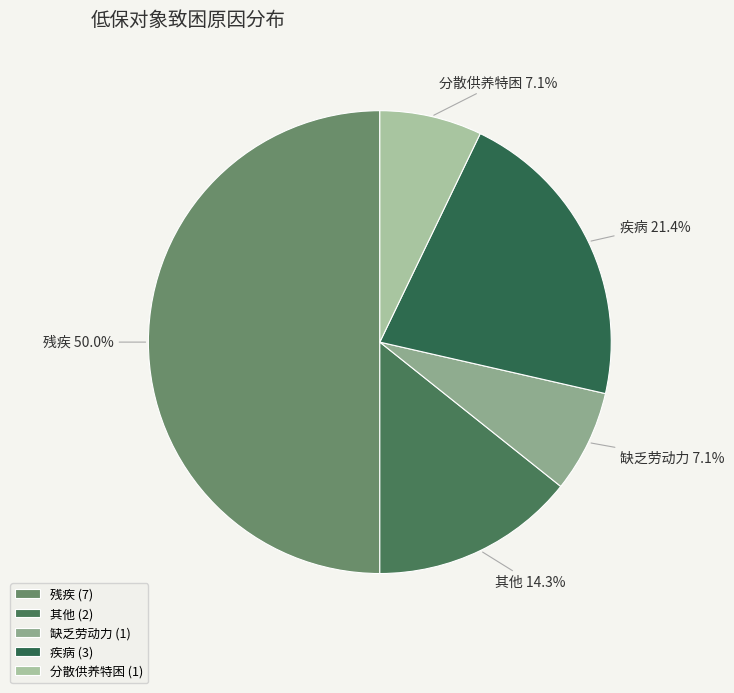

What percentage is the 其他 slice, to the nearest percent?

14%